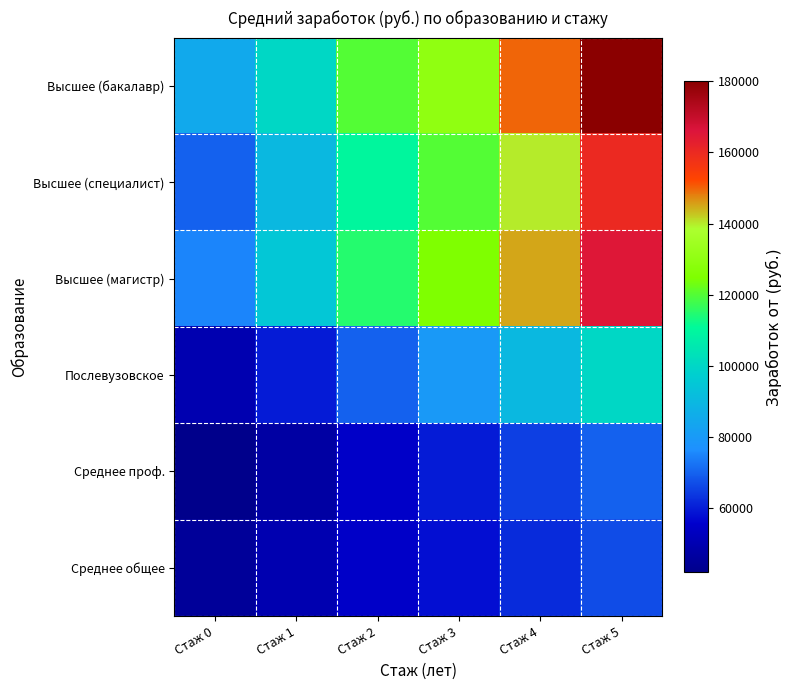

Rank the series at Стаж 1 from highest to lowest value.

Высшее (бакалавр), Высшее (магистр), Высшее (специалист), Послевузовское, Среднее общее, Среднее проф.